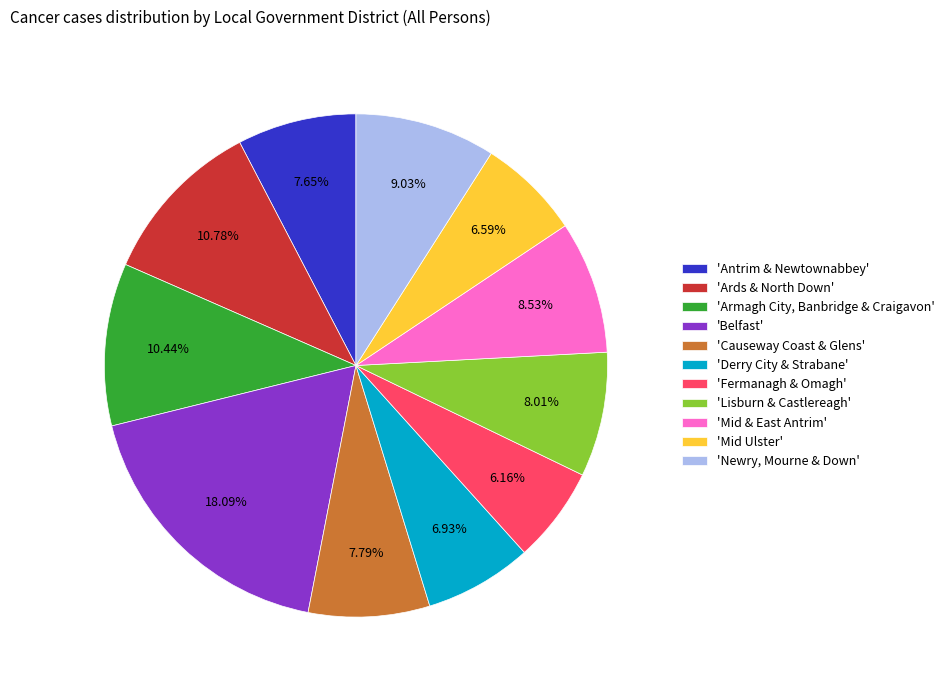

Which category has the biggest portion of the pie?

'Belfast'